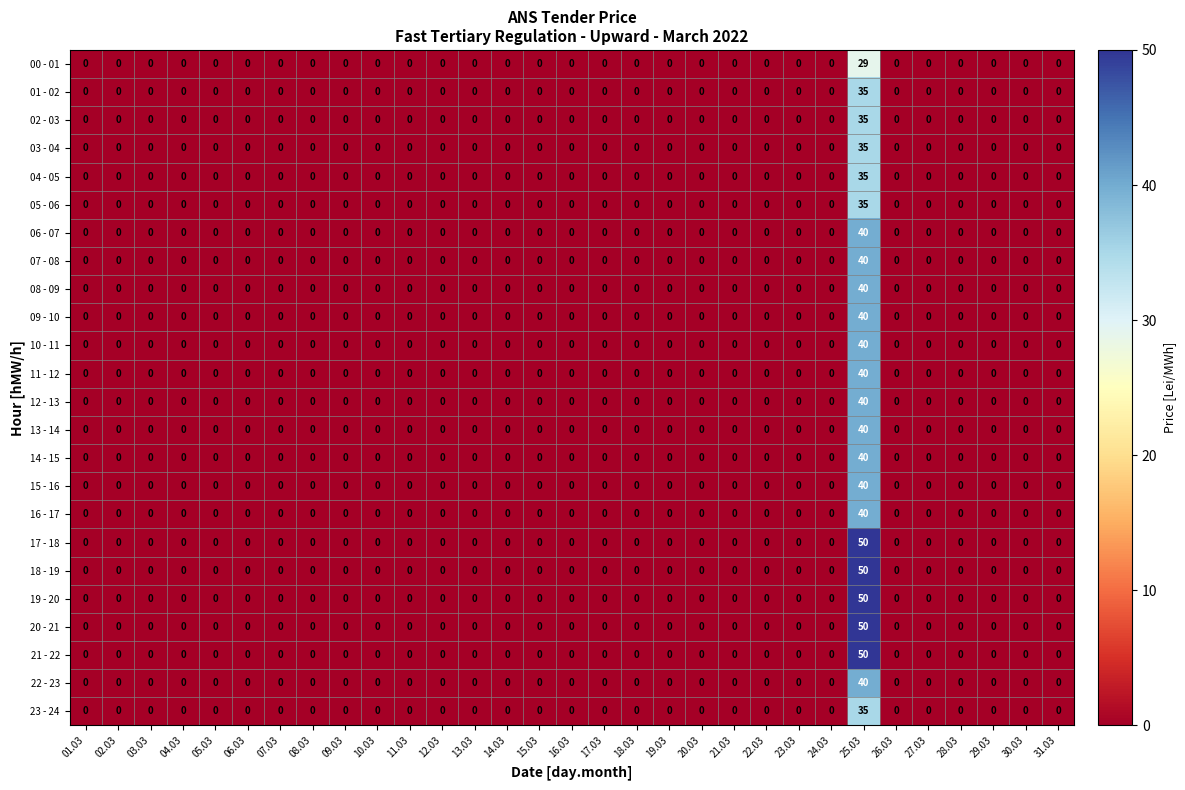

Is it true that 13 - 14 equals -19 at 02.03?

False